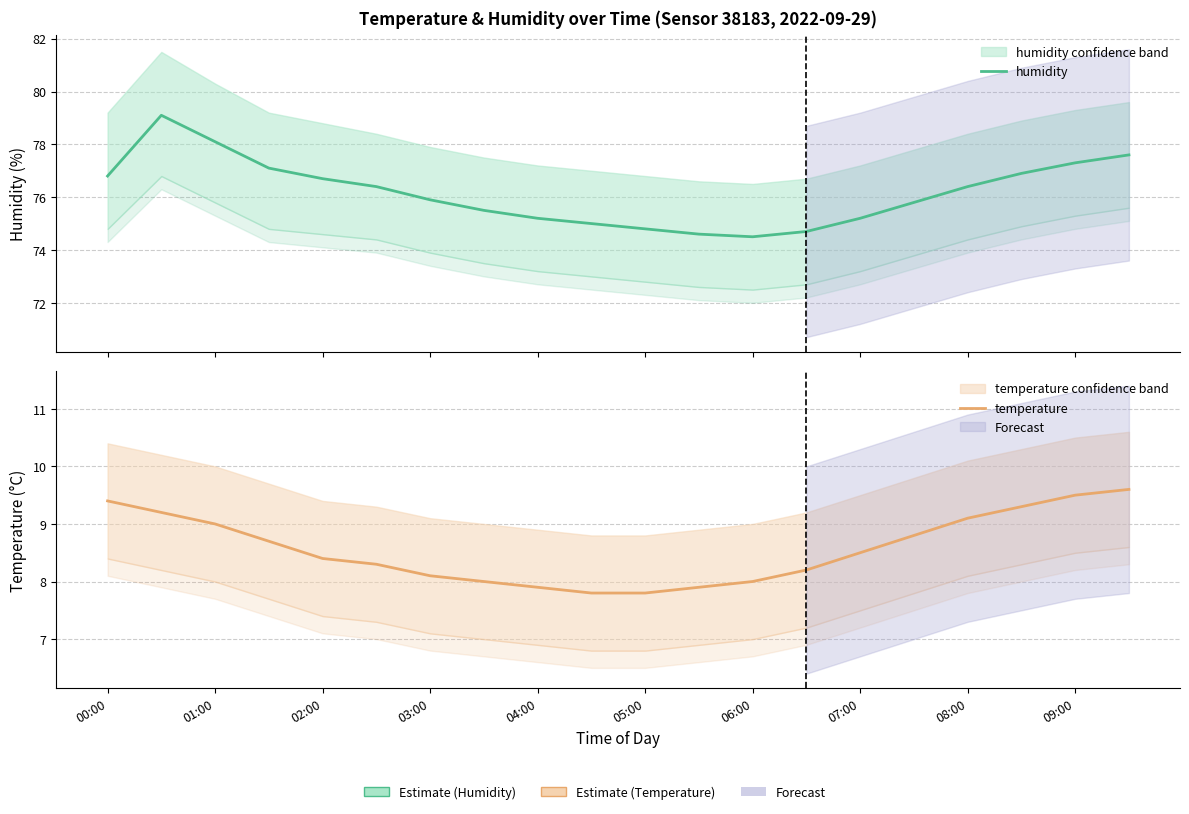

What is the spread (max minus min) of values at 11?

66.7